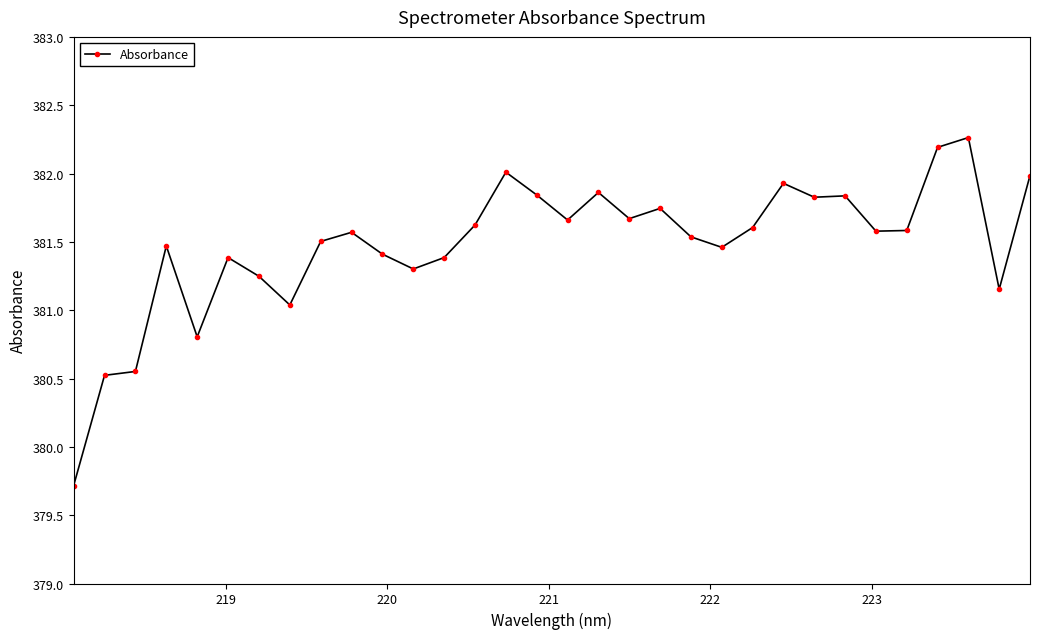

What is the greatest value displayed?

382.3